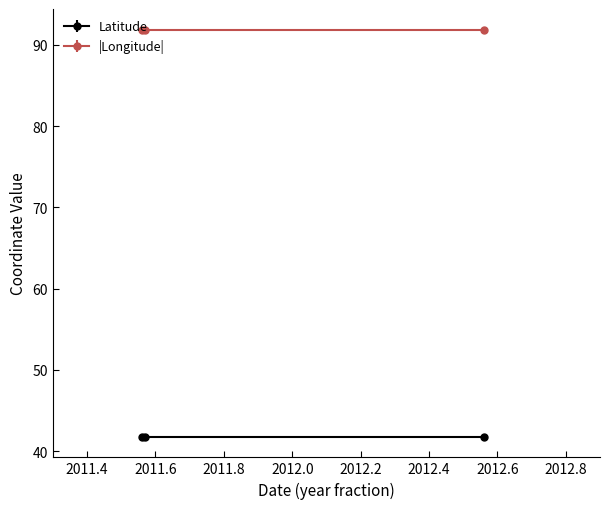

The value of Longitude at 2012-07-24 is -91.9. True or false?

True